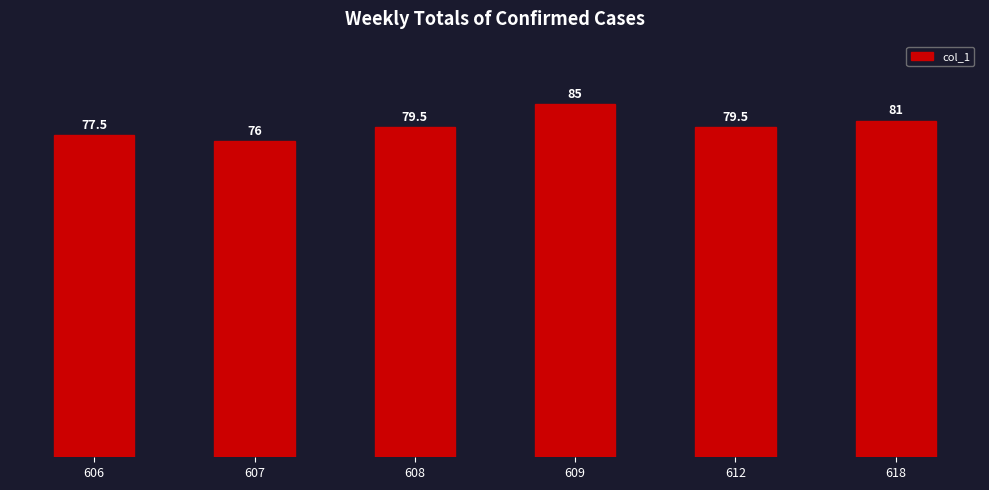

Between 609 and 607, which is larger?

609